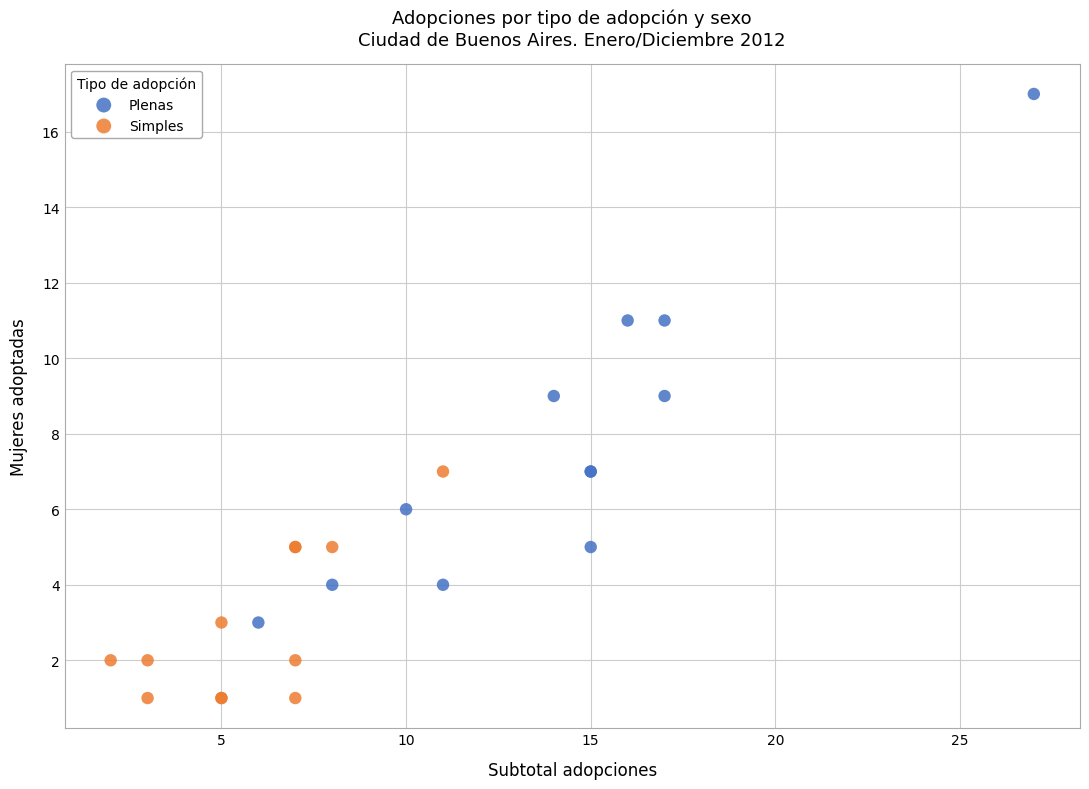

Which series reaches the minimum Y coordinate?

Simples